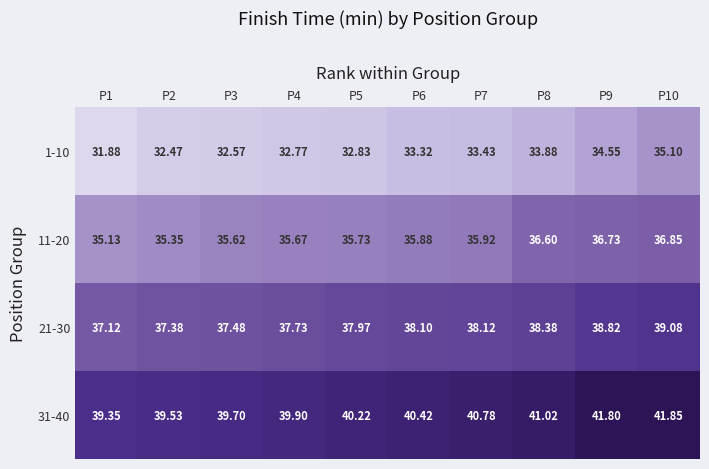

Is the value of 11-20 at P1 greater than the value of 21-30 at P2?

No